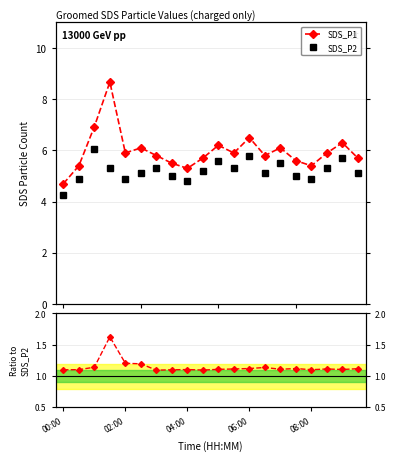

Reading left to right, extract all data points from this chart.

SDS_P1: 4.7	5.4	6.9	8.7	5.9	6.1	5.8	5.5	5.3	5.7	6.2	5.9	6.5	5.8	6.1	5.6	5.4	5.9	6.3	5.7
SDS_P2: 4.3	4.9	6.1	5.3	4.9	5.1	5.3	5.0	4.8	5.2	5.6	5.3	5.8	5.1	5.5	5.0	4.9	5.3	5.7	5.1
Ratio SDS_P1/SDS_P2: 1.1	1.1	1.1	1.6	1.2	1.2	1.1	1.1	1.1	1.1	1.1	1.1	1.1	1.1	1.1	1.1	1.1	1.1	1.1	1.1